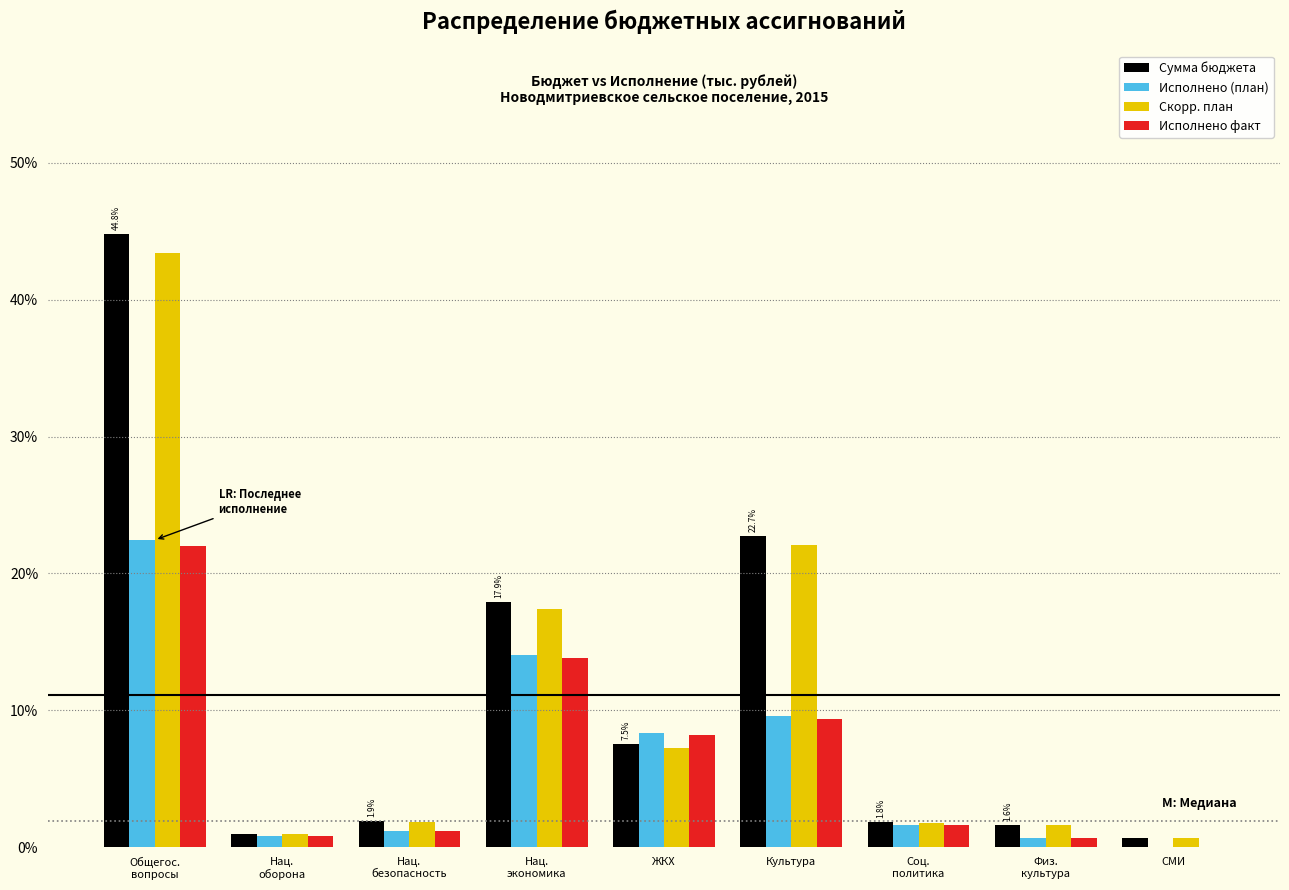

What is the highest value of the Сумма бюджета series?

44.8